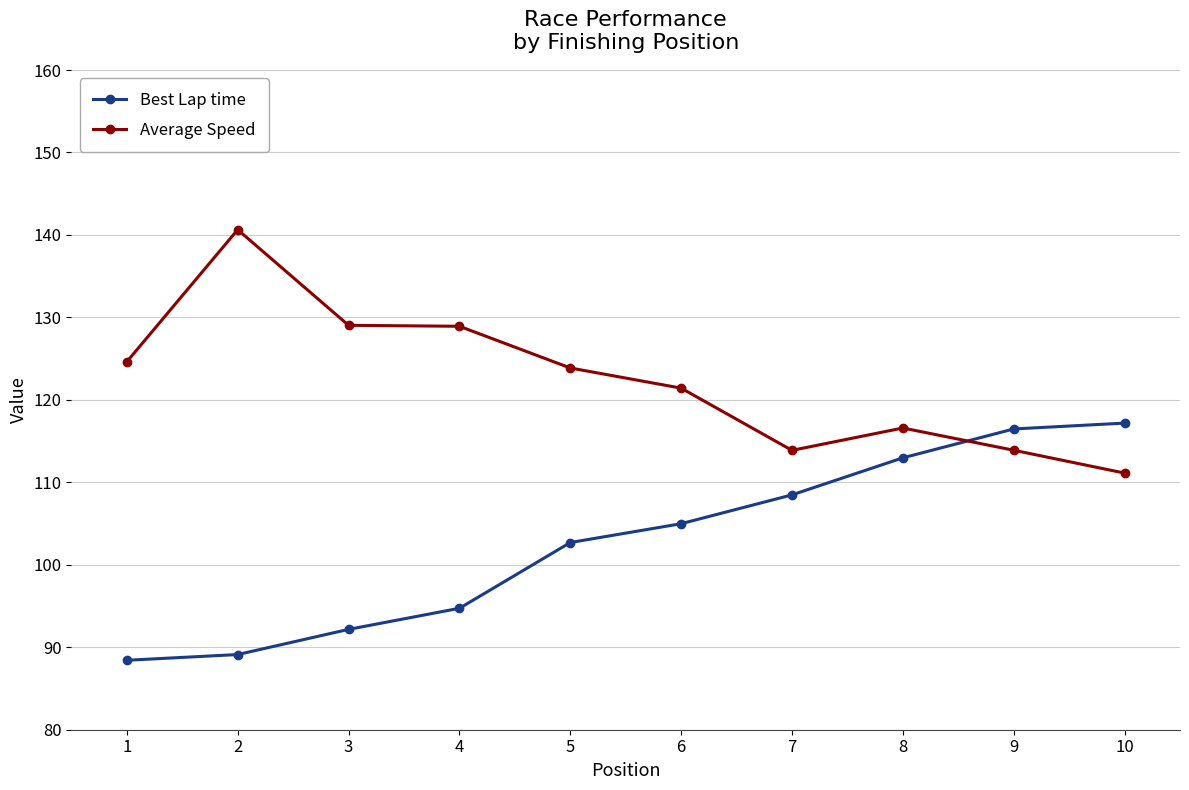

The Average Speed series shows 96.3 at 2. True or false?

False